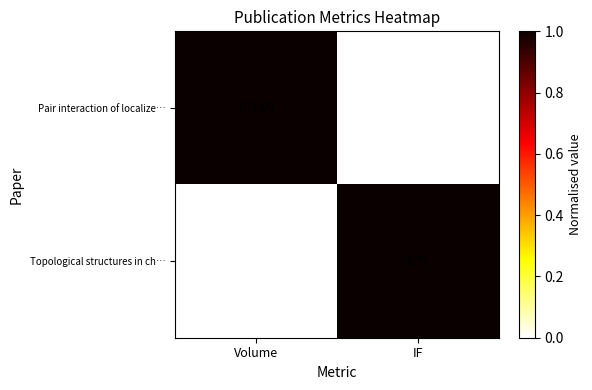

Between Volume and IF, which series saw the biggest shift?

Pair interaction of localize…